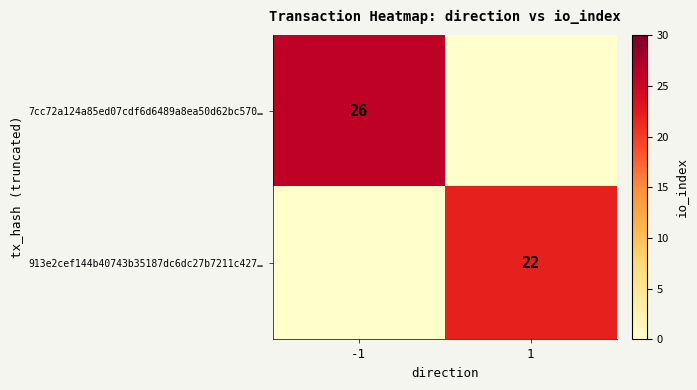

Which category has the lowest value in the 913e2cef144b40743b35187dc6dc27b7211c427… series?

-1